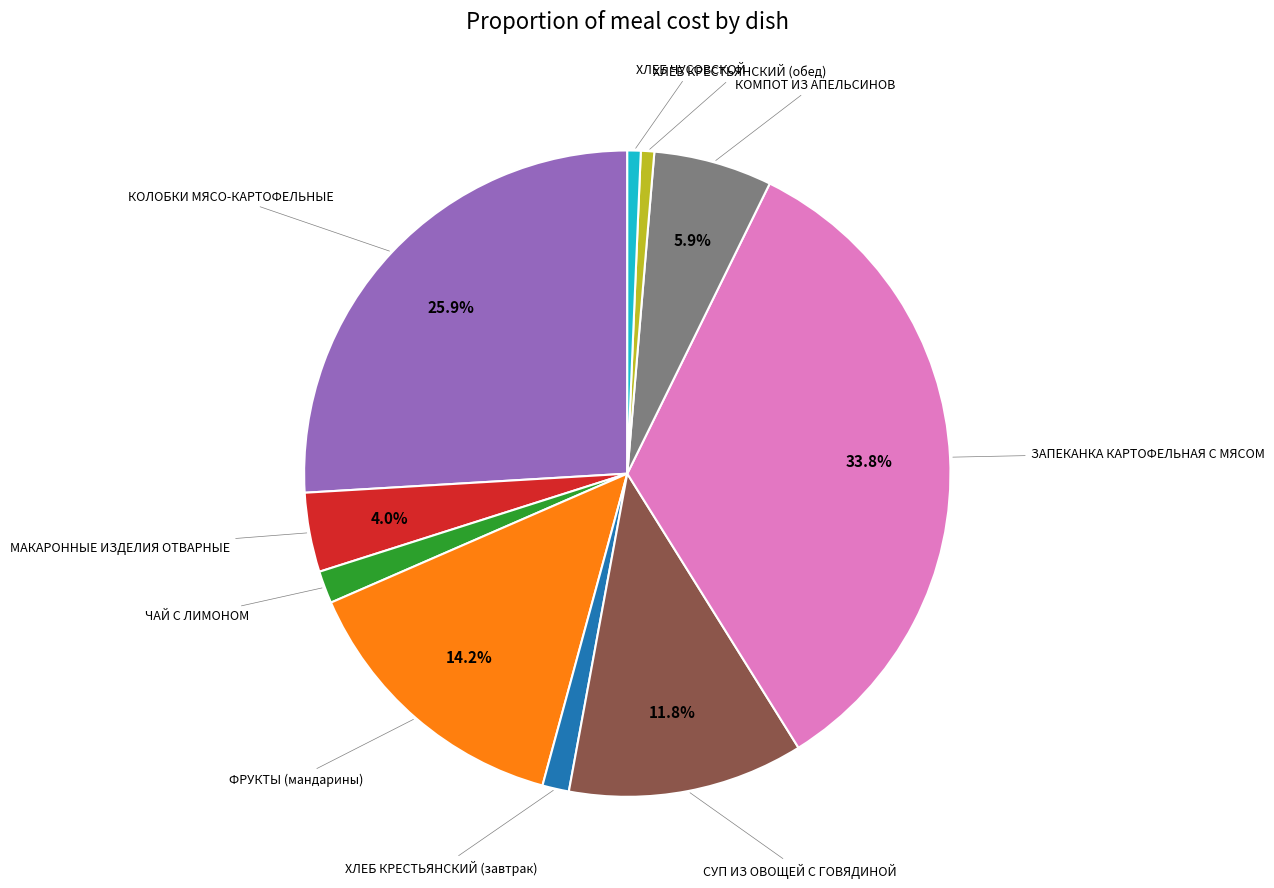

Does any single category account for the majority?

No